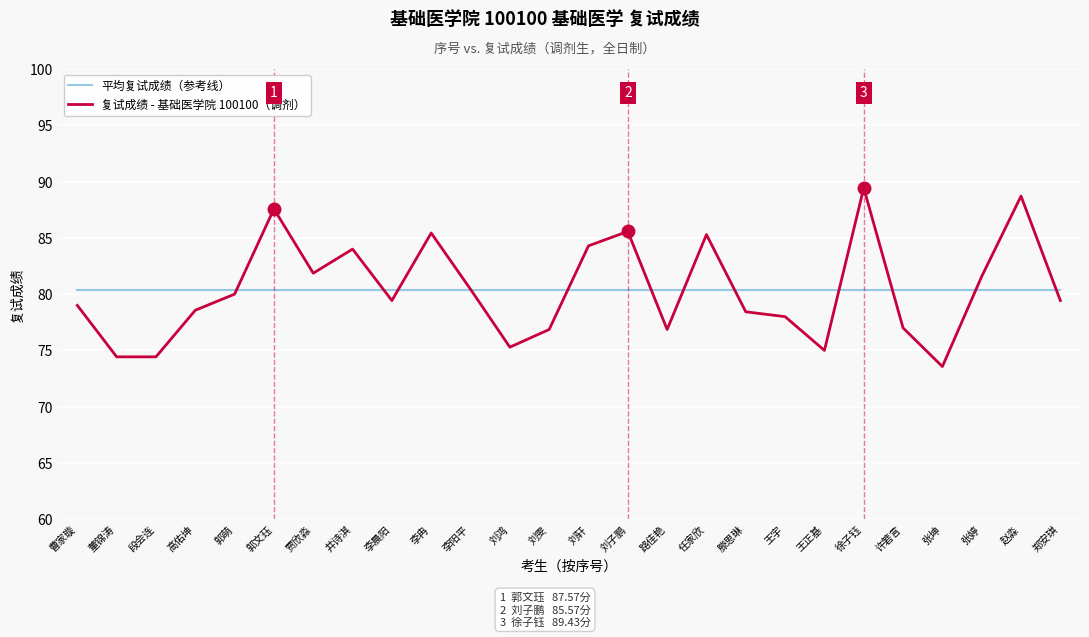

Which series ends up on top after the final intersection of 复试成绩 - 基础医学院 100100（调剂） and 平均复试成绩（参考线）?

平均复试成绩（参考线）